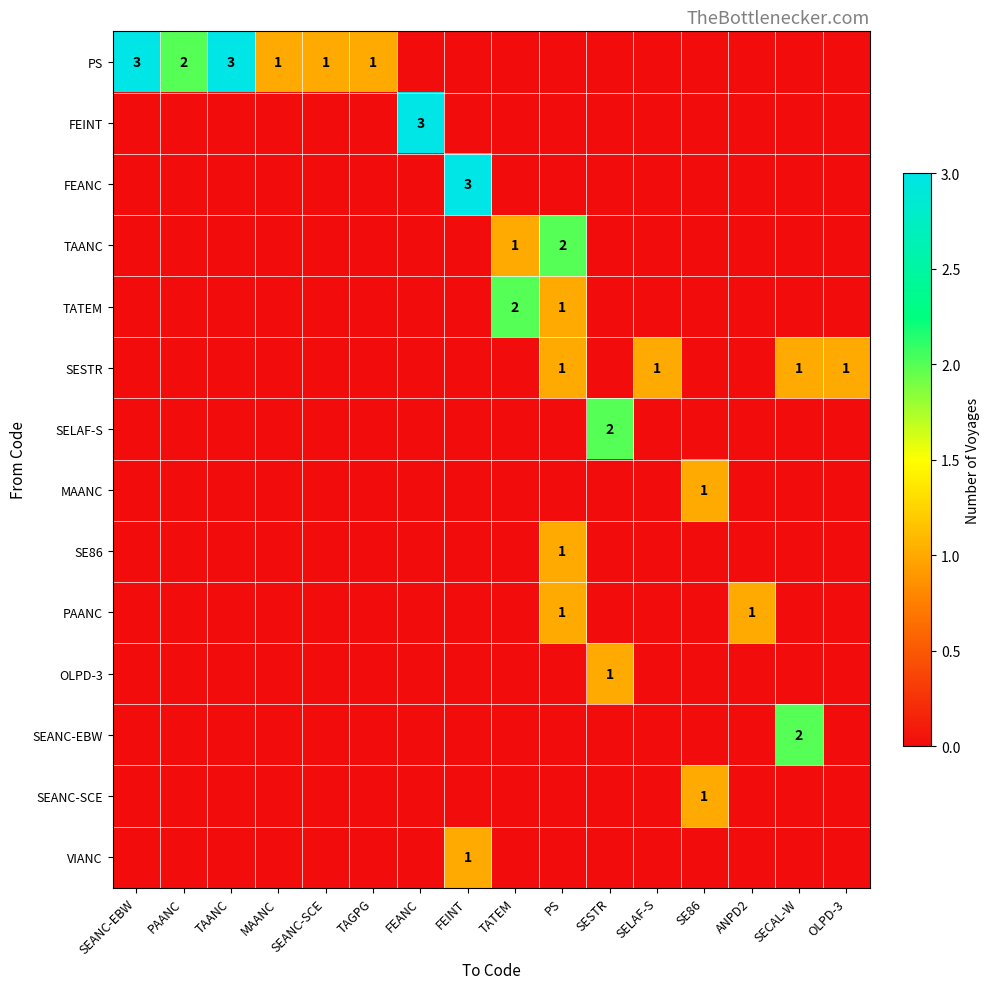

Rank the series by their maximum value, from lowest to highest.

SESTR, MAANC, SE86, PAANC, OLPD-3, SEANC-SCE, VIANC, TAANC, TATEM, SELAF-S, SEANC-EBW, PS, FEINT, FEANC